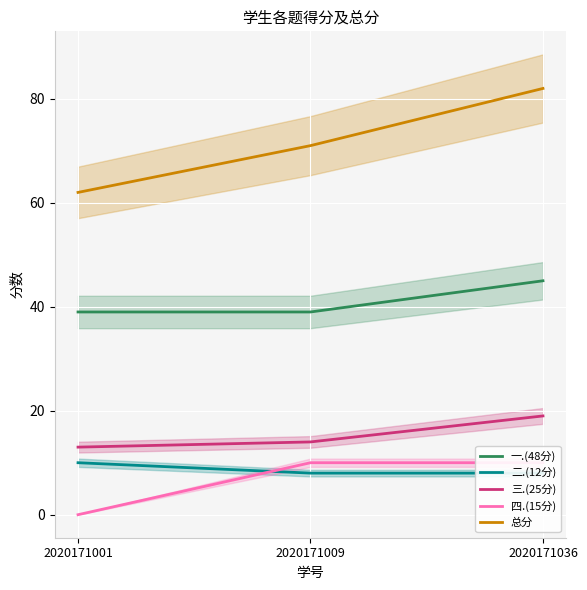

What is the average value of the 二.(12分) series?

9